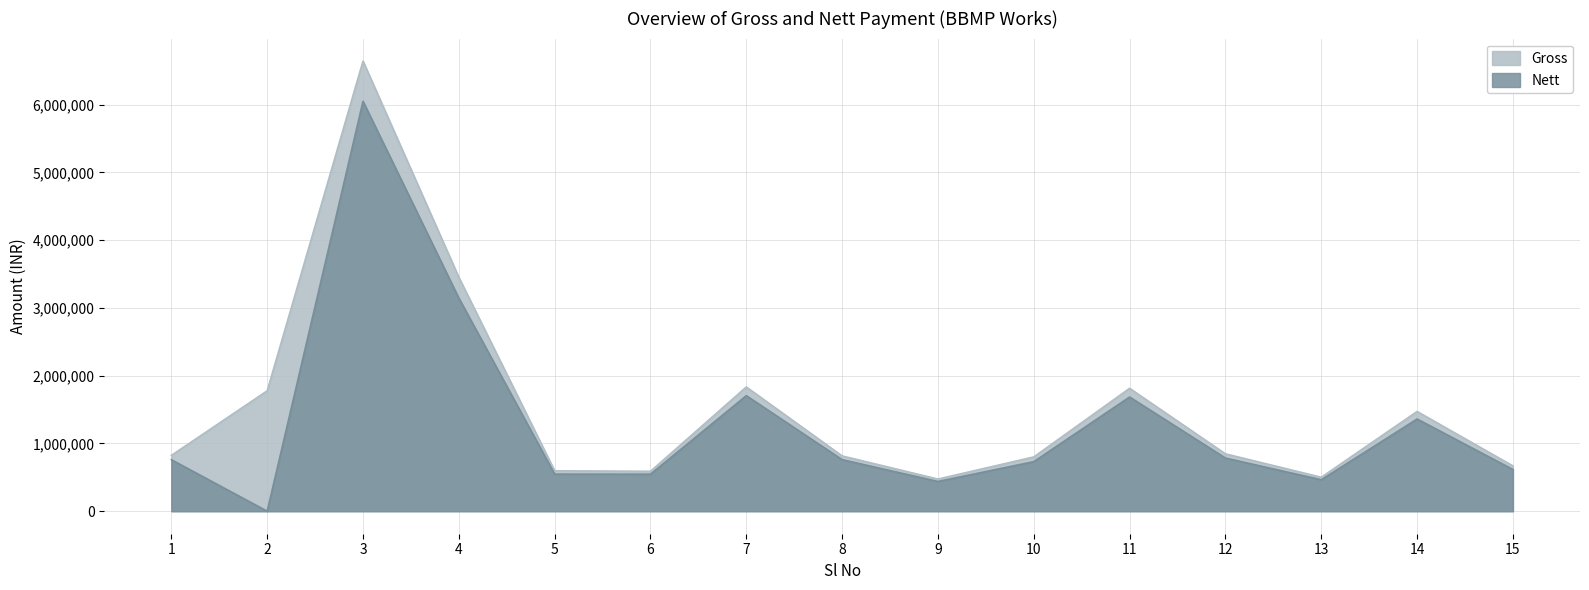

What is the highest value of the Gross series?

6642576